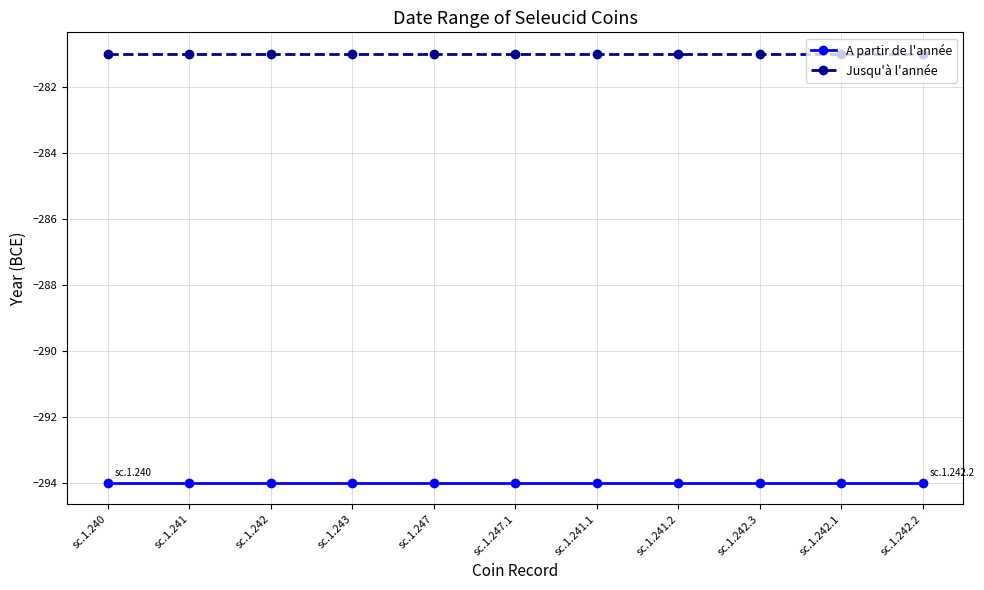

What is the spread (max minus min) of values at sc.1.242.1?

13